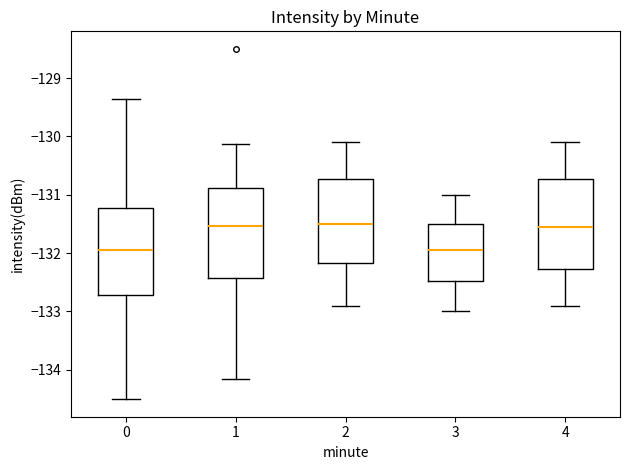

Reading left to right, read every box against the y-axis: the position of its median line, the range the box covers, and the ends of its whiskers. The values are not printed on the chart, so give them approximately, as read against the axis.

0: median -131.9, box -132.7 to -131.2, whiskers -134.5 to -129.4
1: median -131.5, box -132.4 to -130.9, whiskers -134.2 to -130.1
2: median -131.5, box -132.2 to -130.7, whiskers -132.9 to -130.1
3: median -131.9, box -132.5 to -131.5, whiskers -133.0 to -131.0
4: median -131.5, box -132.3 to -130.7, whiskers -132.9 to -130.1